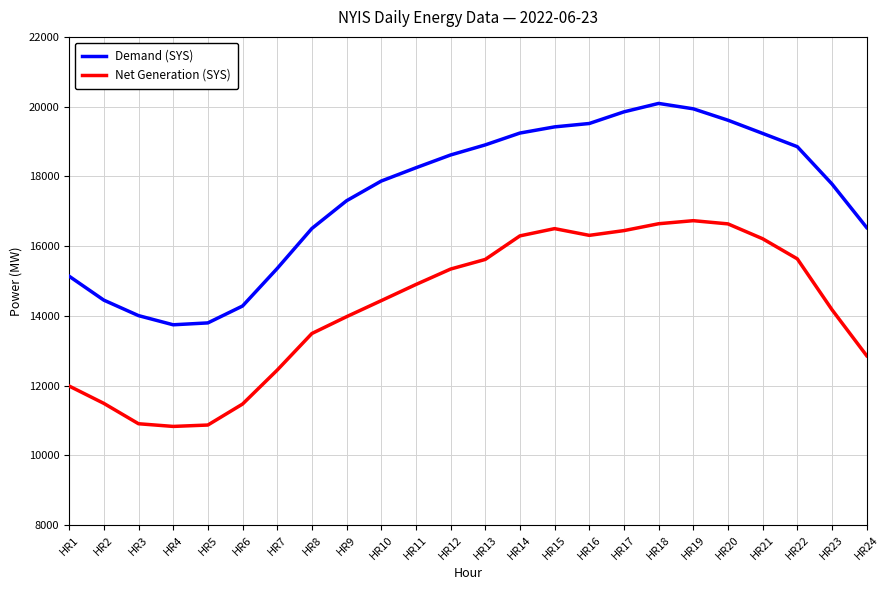

What is the difference between the Net Generation (SYS) values at HR6 and HR11?

3429